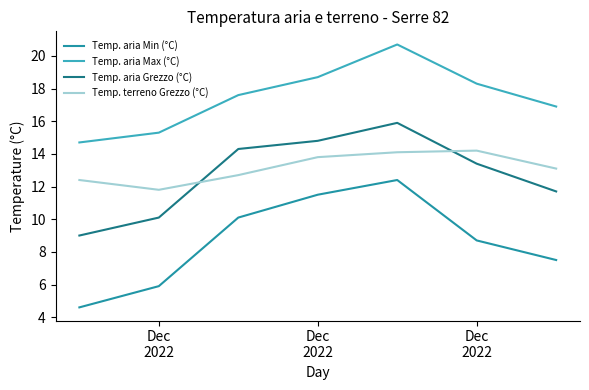

What is the difference between the maximum and minimum values in the Temp. aria Max (°C) series?

6.0